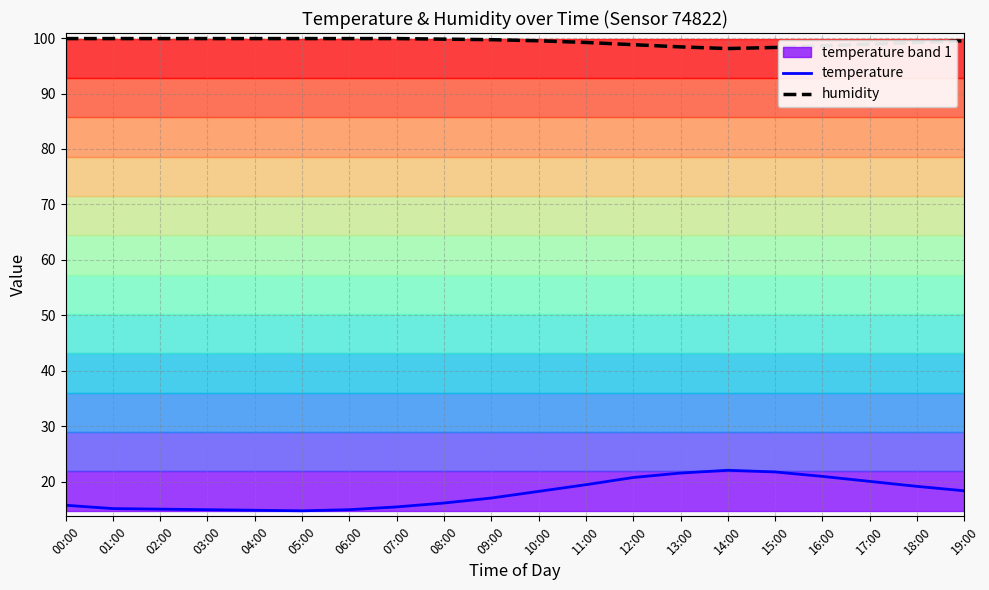

At how many categories does at least one series exceed 18?

20